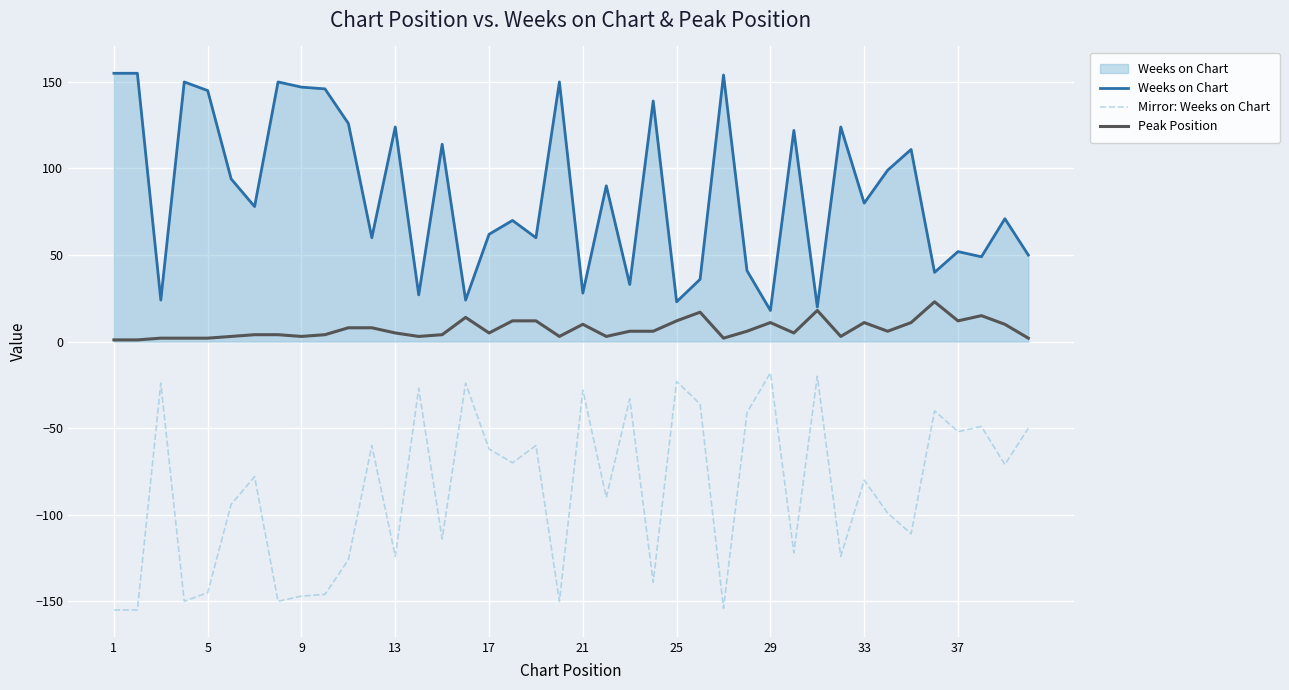

True or false: Mirror: Weeks on Chart and Peak Position cross at least once.

False